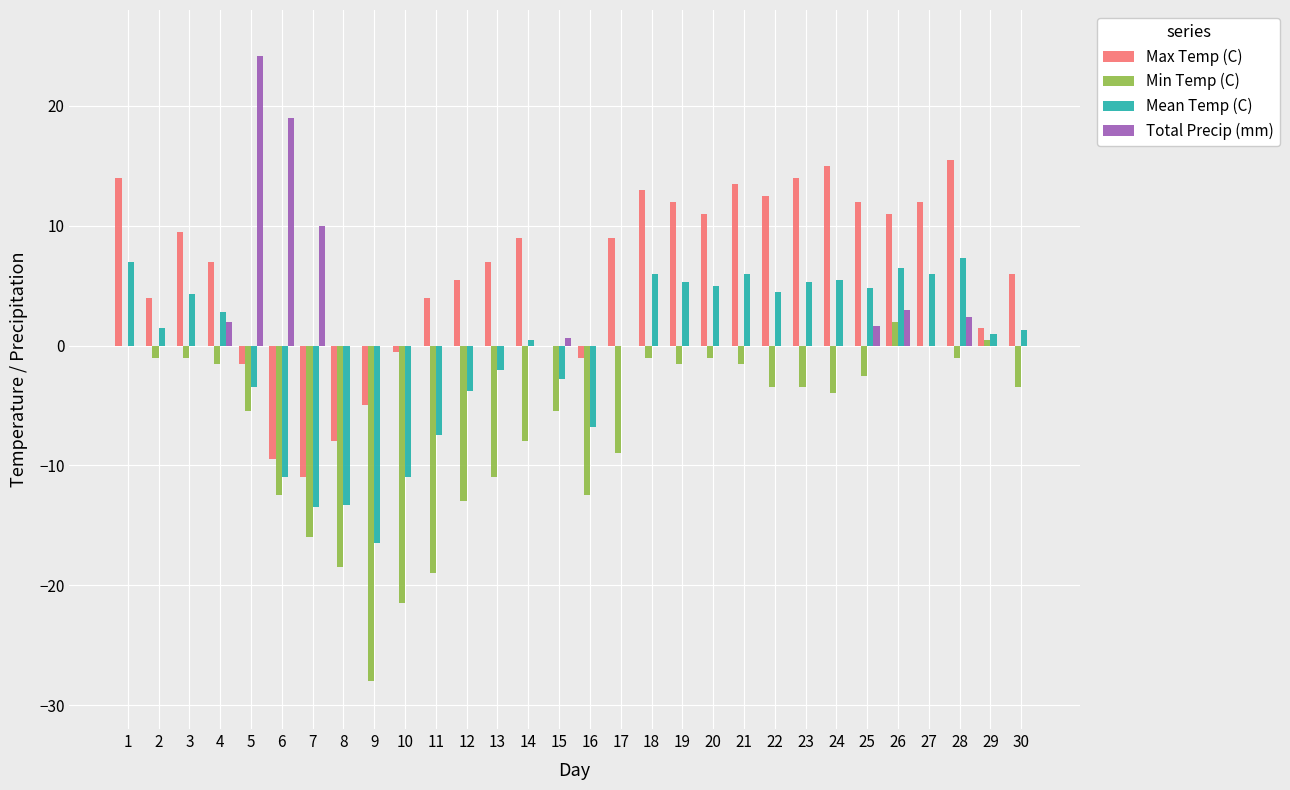

How many groups of bars are there?

30